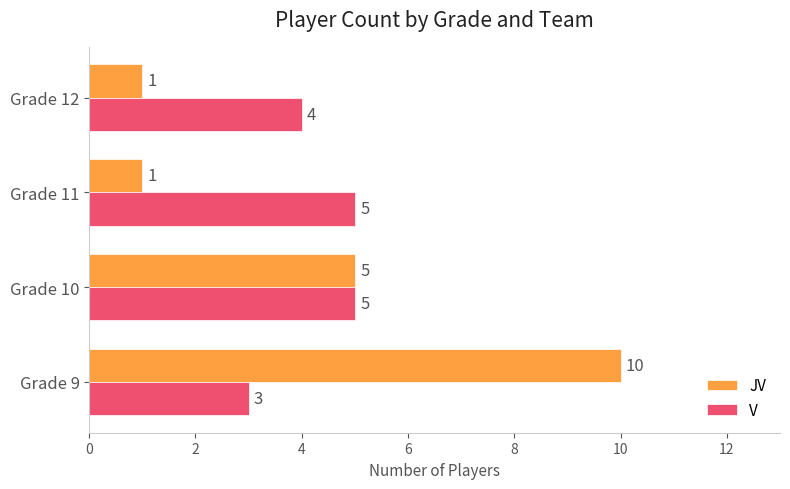

What is the difference between the second highest and minimum values in the JV series?

4